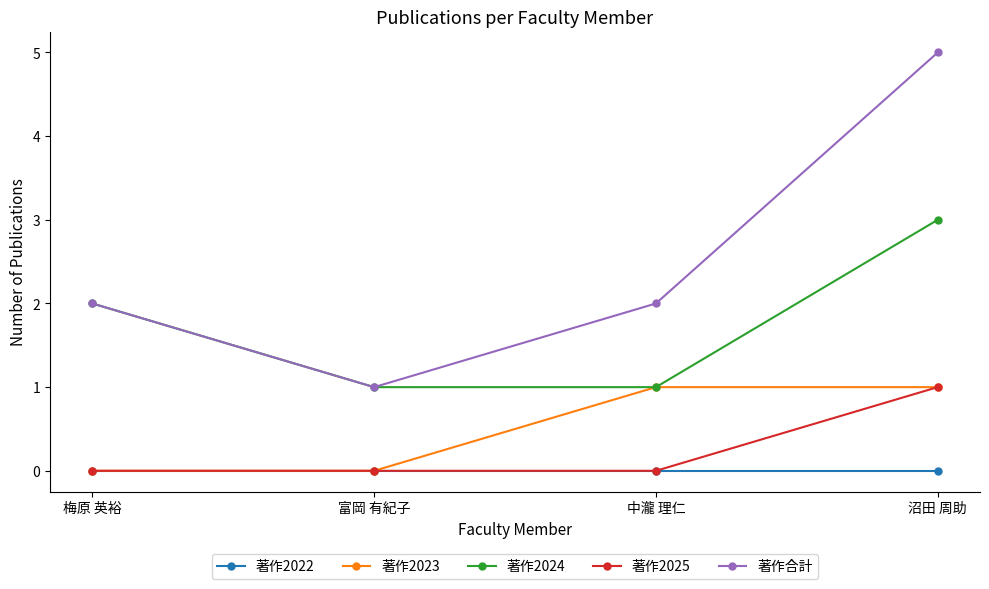

True or false: 著作2024 has a value of 1 at 中瀧 理仁.

True